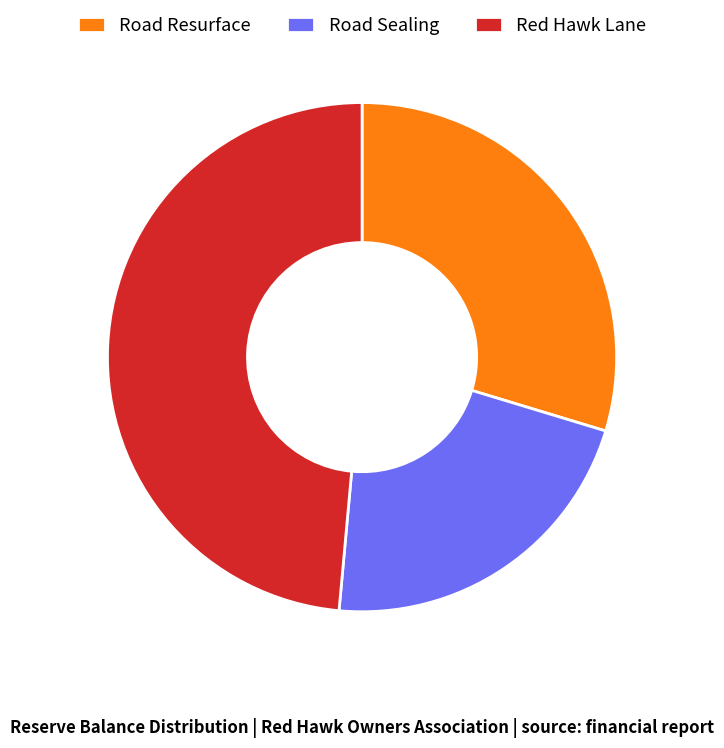

The Road Resurface slice represents 16% of the pie. True or false?

False